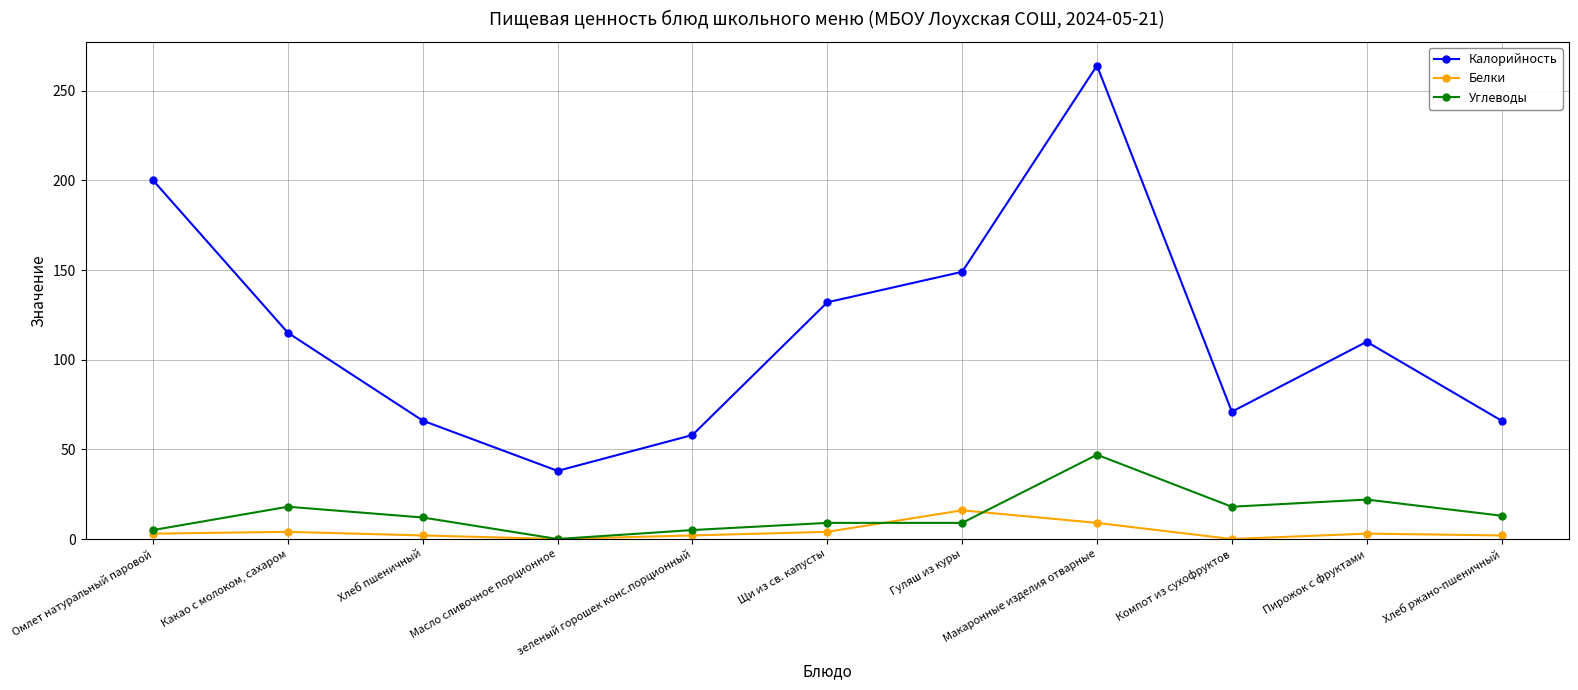

Does the chart have visible grid lines?

Yes